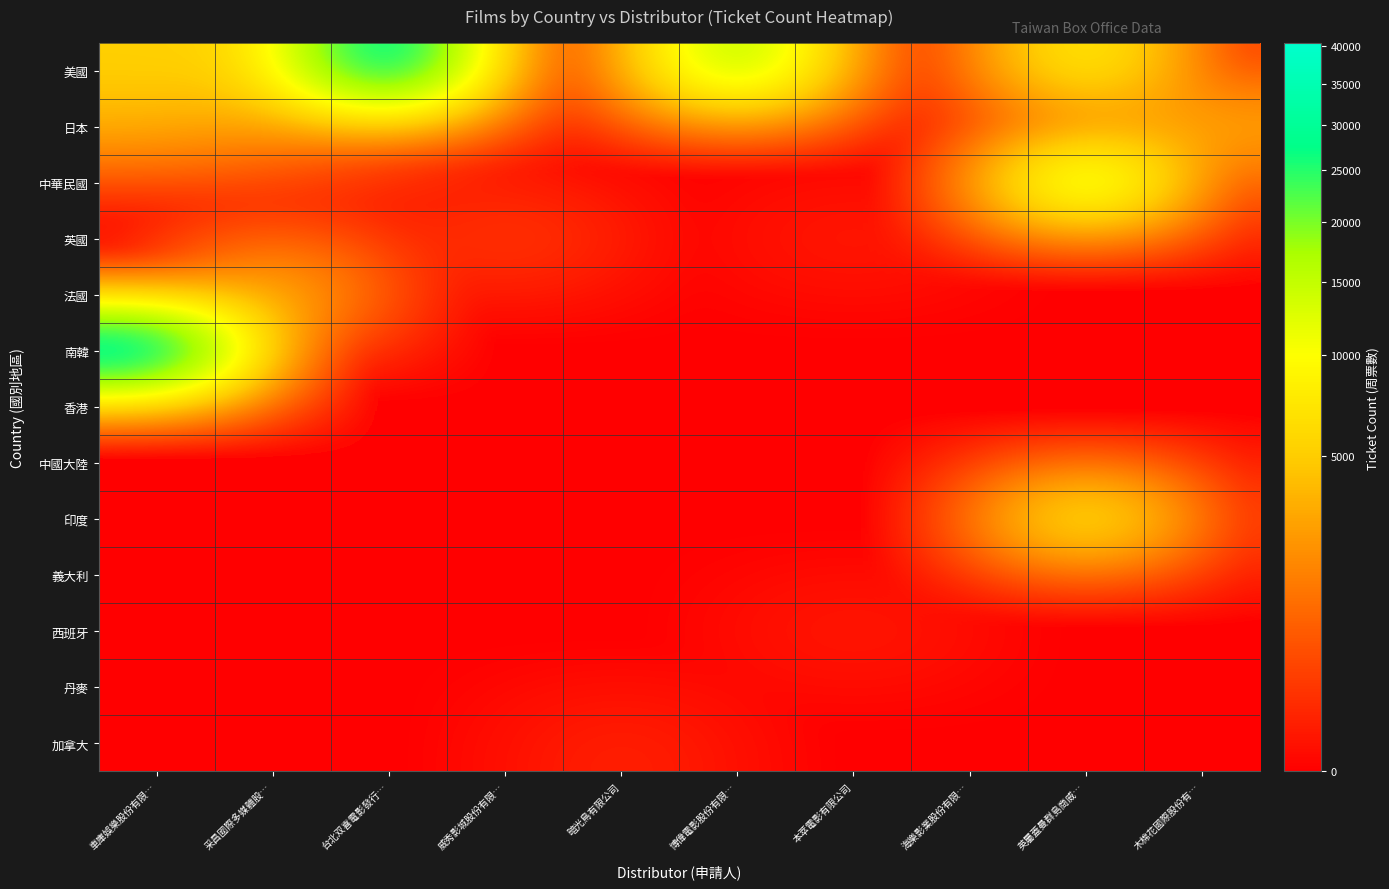

Which series changed the most between 博偉電影股份有限… and 木棉花國際股份有…?

美國